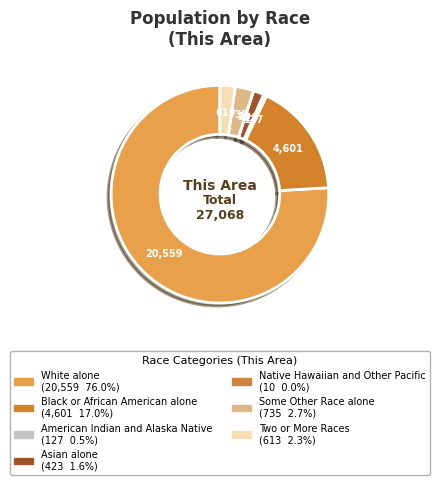

To the nearest percent, what is the difference between the Asian alone and American Indian and Alaska Native slice percentages?

1%